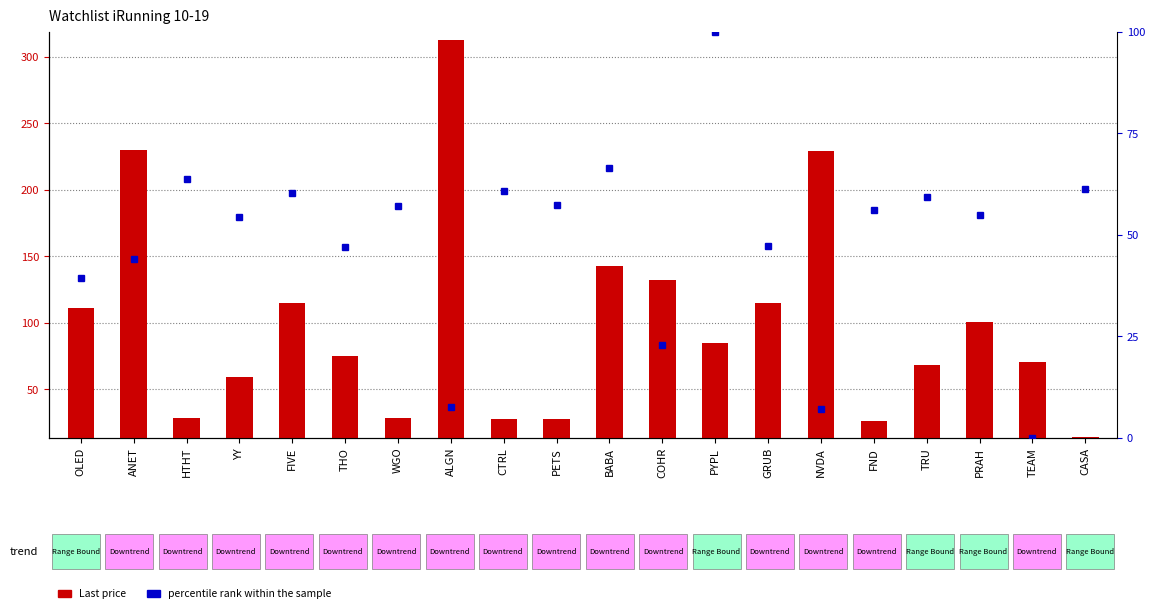

What is the difference between the maximum and minimum values in the percentile rank within the sample series?

100.0